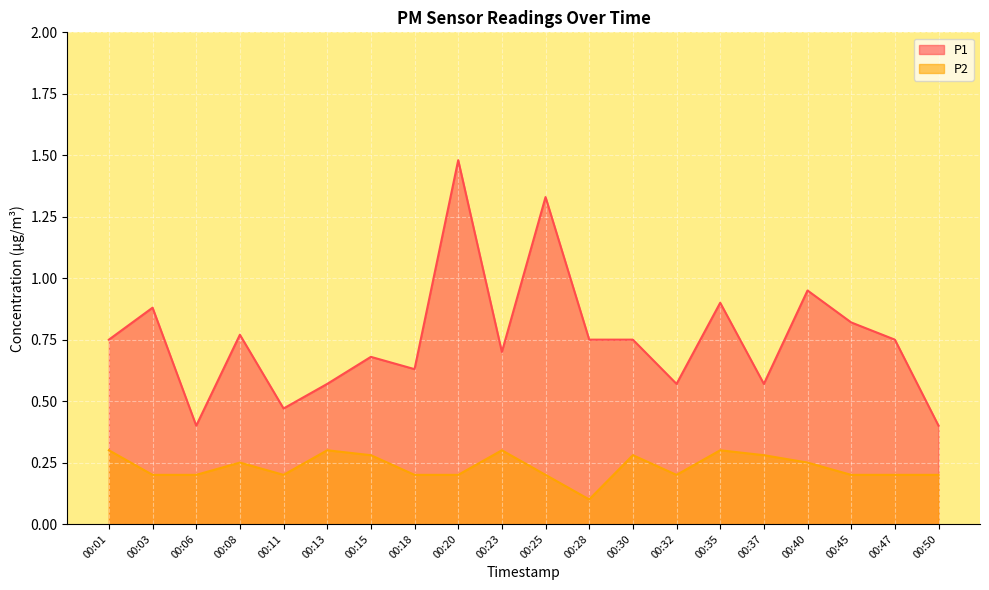

Rank the series by their maximum value, from lowest to highest.

P2, P1